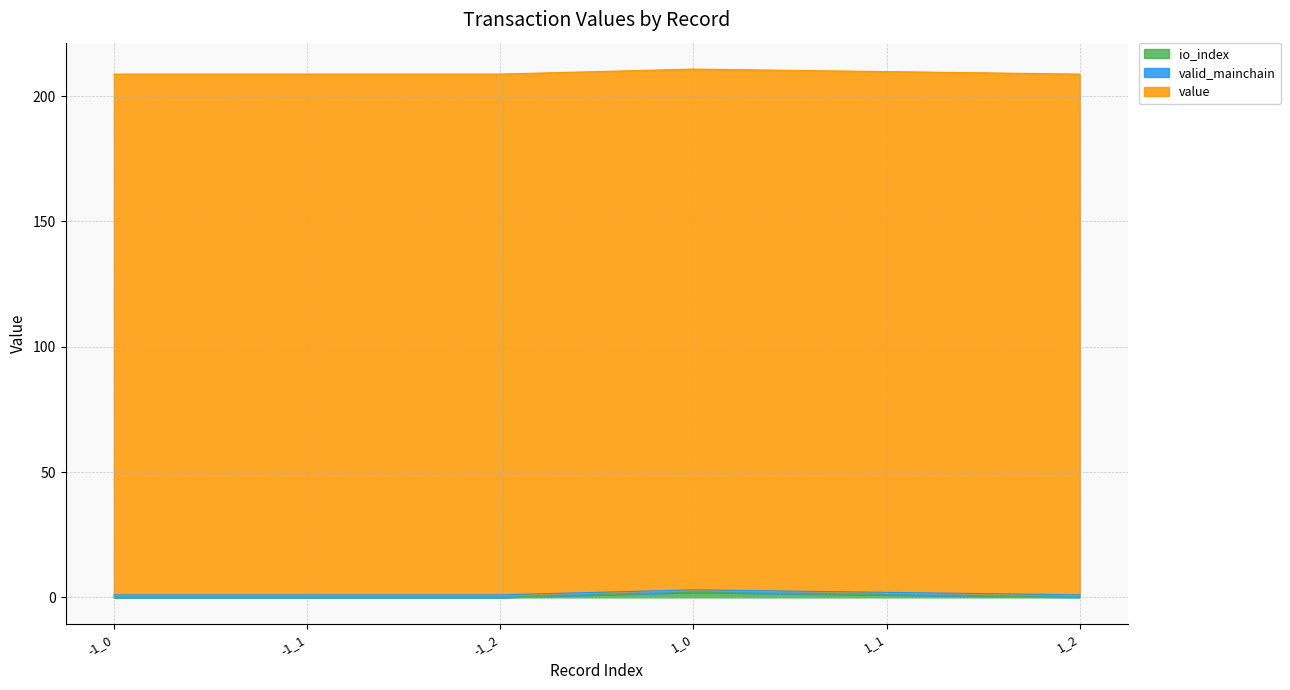

What is the label of the 1st point from the right?

1_2